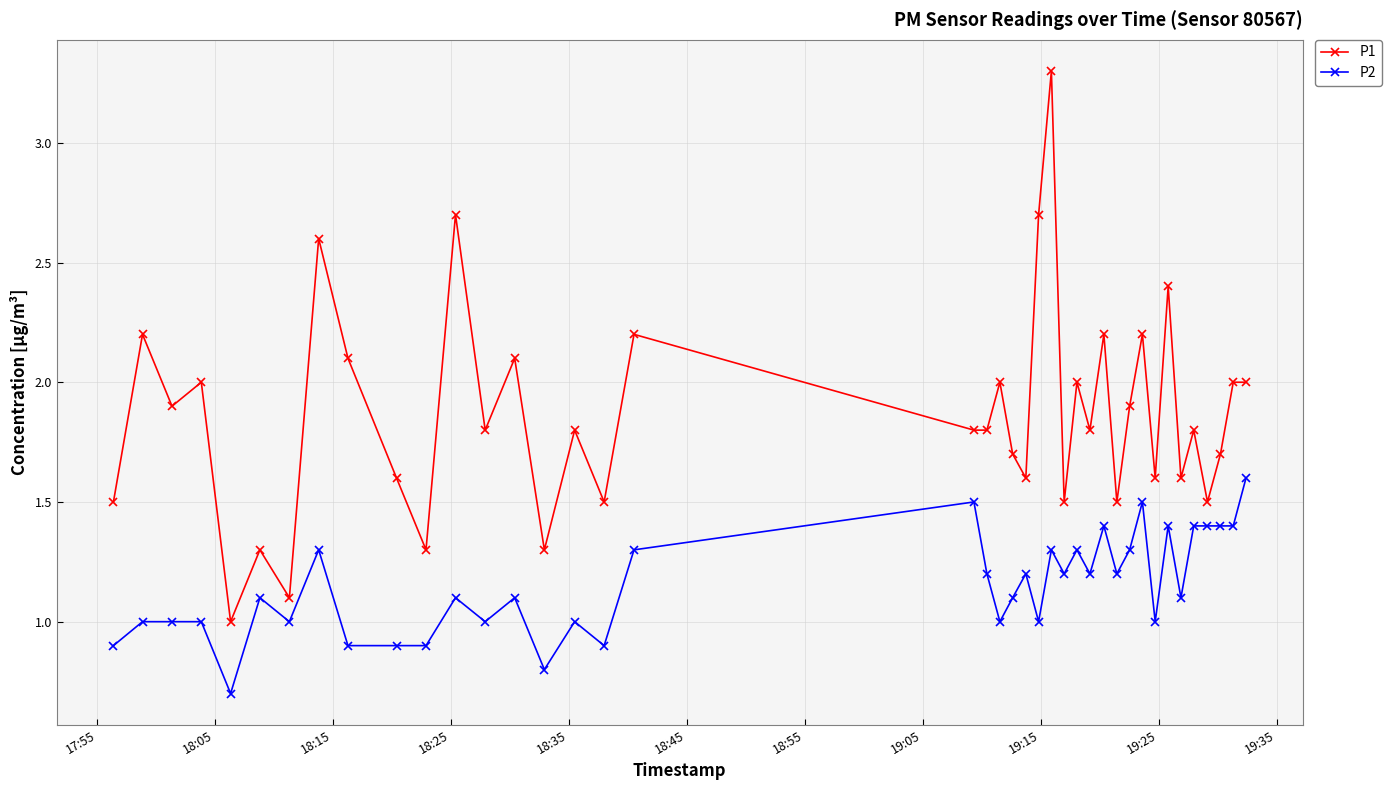

Which series has the largest total across all categories?

P1